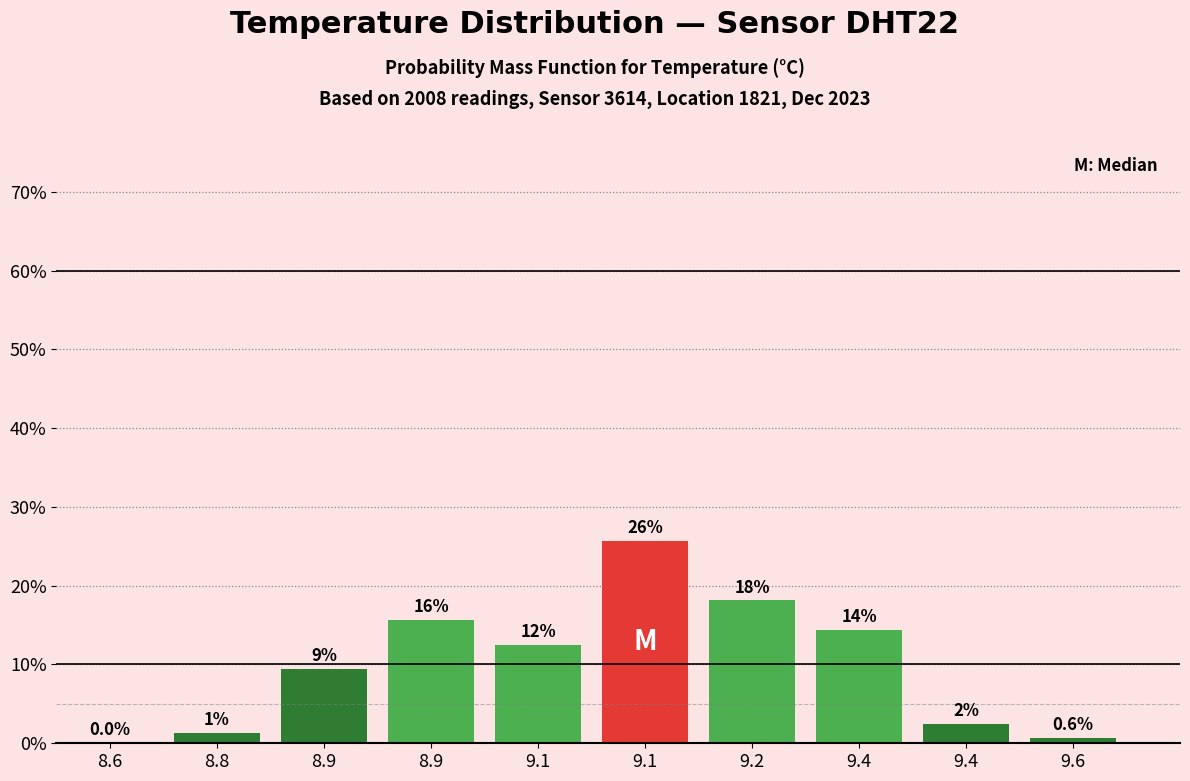

Are the bars horizontal?

No